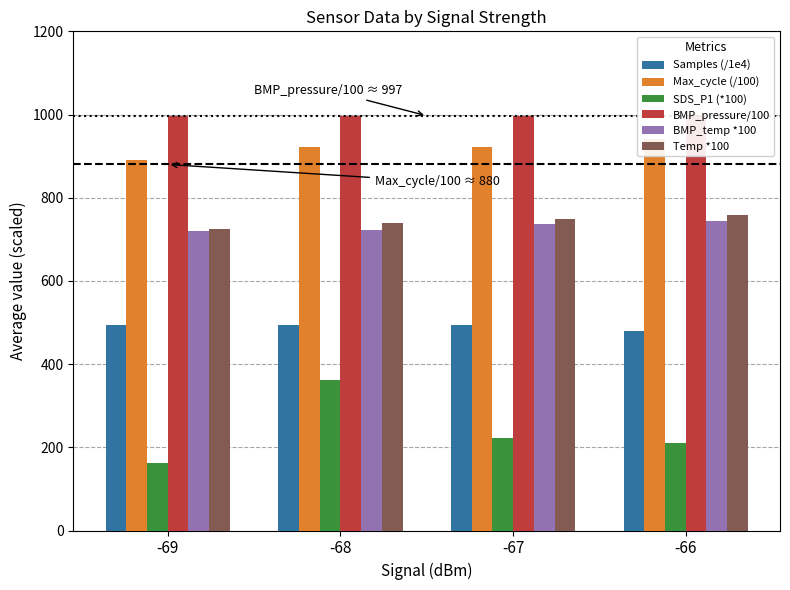

What are all the series names shown in the legend?

Samples (/1e4), Max_cycle (/100), SDS_P1 (*100), BMP_pressure/100, BMP_temp *100, Temp *100